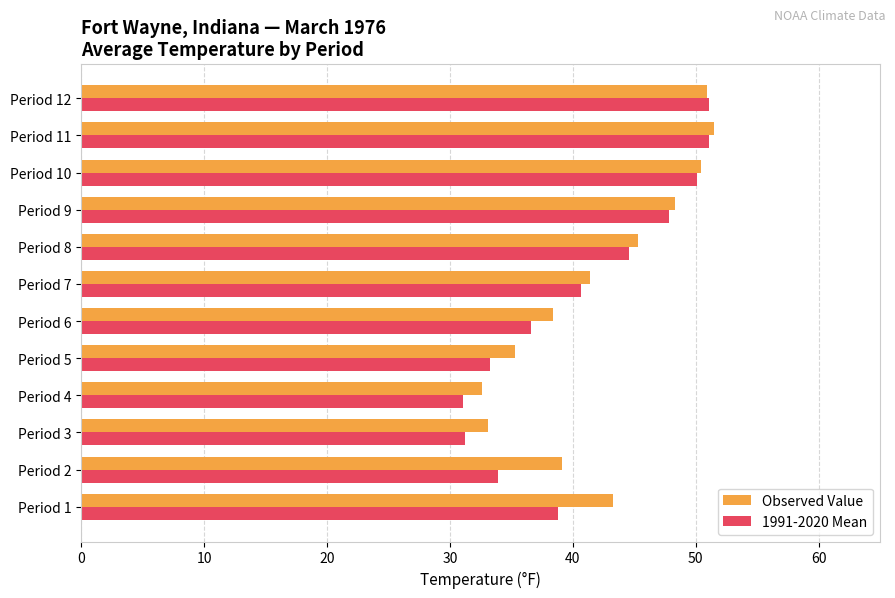

Which series has the largest total across all categories?

Observed Value